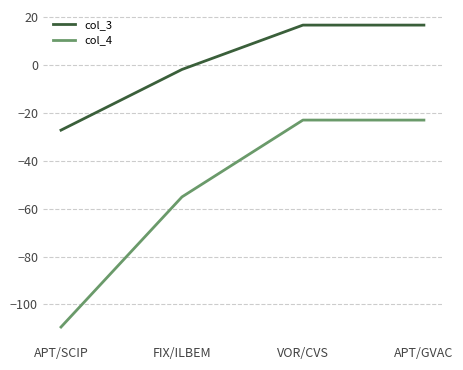

Count the number of data series in this chart.

2